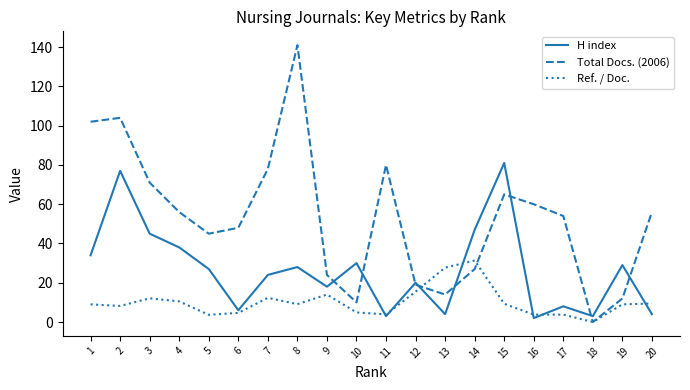

Read the H index value at 7.

24.0